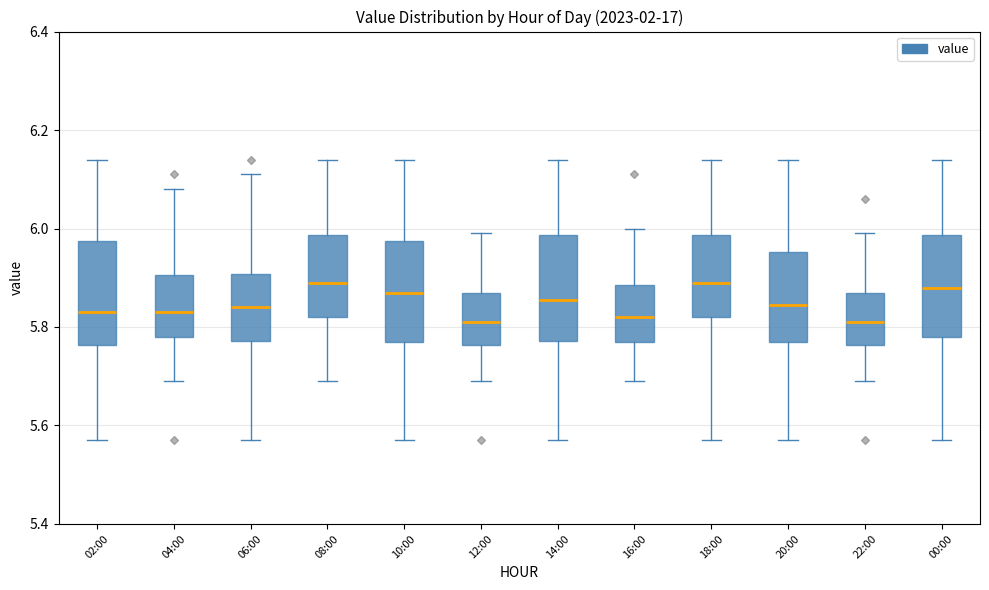

Reading left to right, read every box against the y-axis: the position of its median line, the range the box covers, and the ends of its whiskers. The values are not printed on the chart, so give them approximately, as read against the axis.

02:00: median 5.84, box 5.76 to 5.98, whiskers 5.58 to 6.14
04:00: median 5.84, box 5.78 to 5.90, whiskers 5.70 to 6.08
06:00: median 5.84, box 5.78 to 5.90, whiskers 5.58 to 6.12
08:00: median 5.90, box 5.82 to 5.98, whiskers 5.70 to 6.14
10:00: median 5.88, box 5.78 to 5.98, whiskers 5.58 to 6.14
12:00: median 5.82, box 5.76 to 5.88, whiskers 5.70 to 6.00
14:00: median 5.86, box 5.78 to 5.98, whiskers 5.58 to 6.14
16:00: median 5.82, box 5.78 to 5.88, whiskers 5.70 to 6.00
18:00: median 5.90, box 5.82 to 5.98, whiskers 5.58 to 6.14
20:00: median 5.84, box 5.78 to 5.96, whiskers 5.58 to 6.14
22:00: median 5.82, box 5.76 to 5.88, whiskers 5.70 to 6.00
00:00: median 5.88, box 5.78 to 5.98, whiskers 5.58 to 6.14